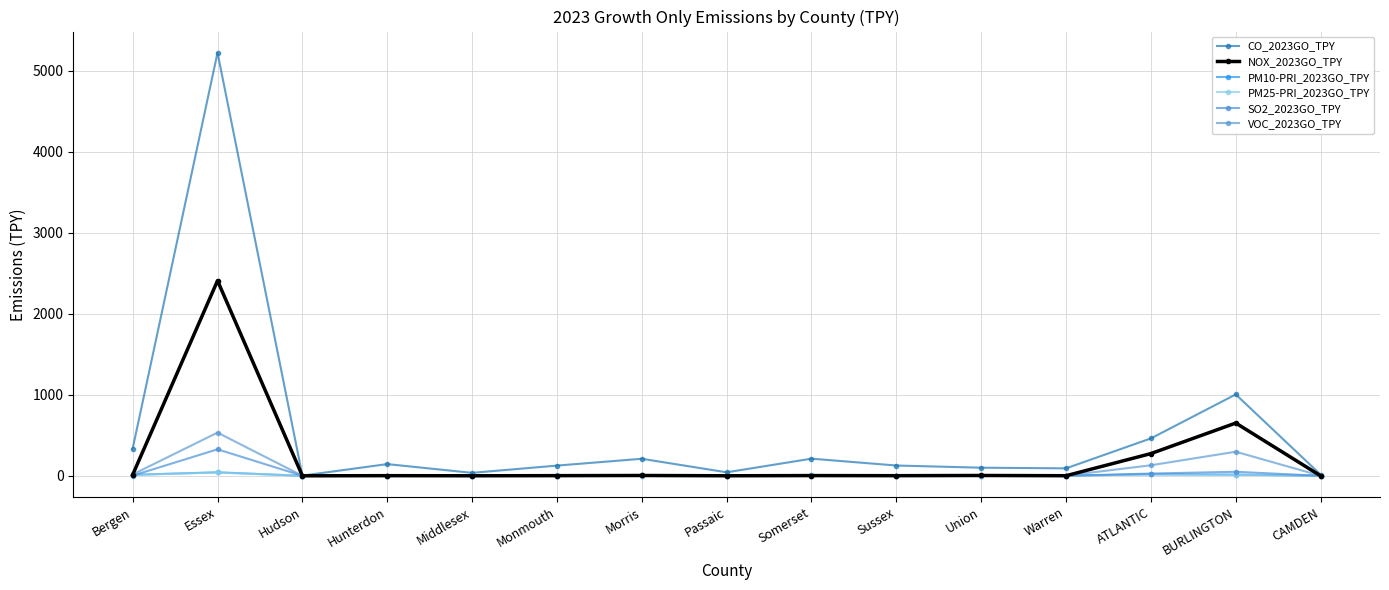

What position from the right is Hudson?

13